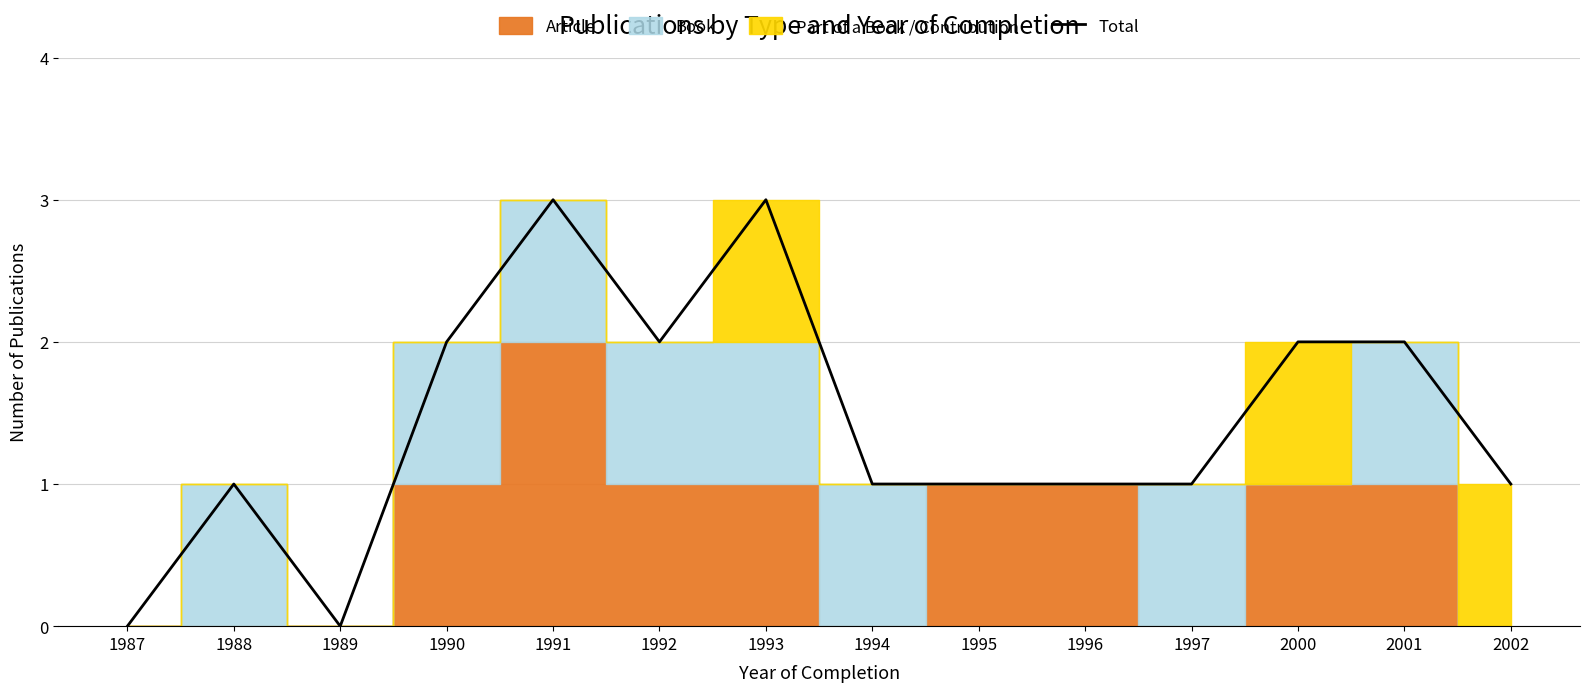

The chart shows a value of 1 at 1996. True or false?

True